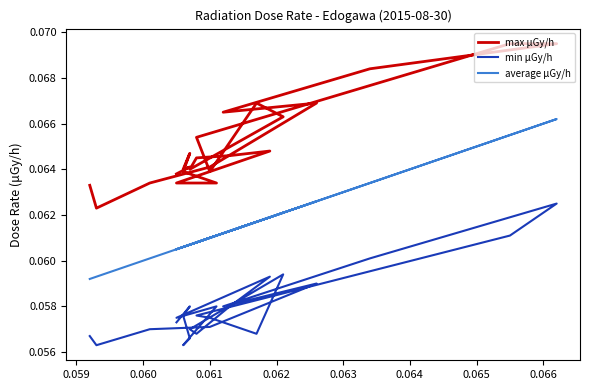

What is the minimum value shown in the chart?

0.1